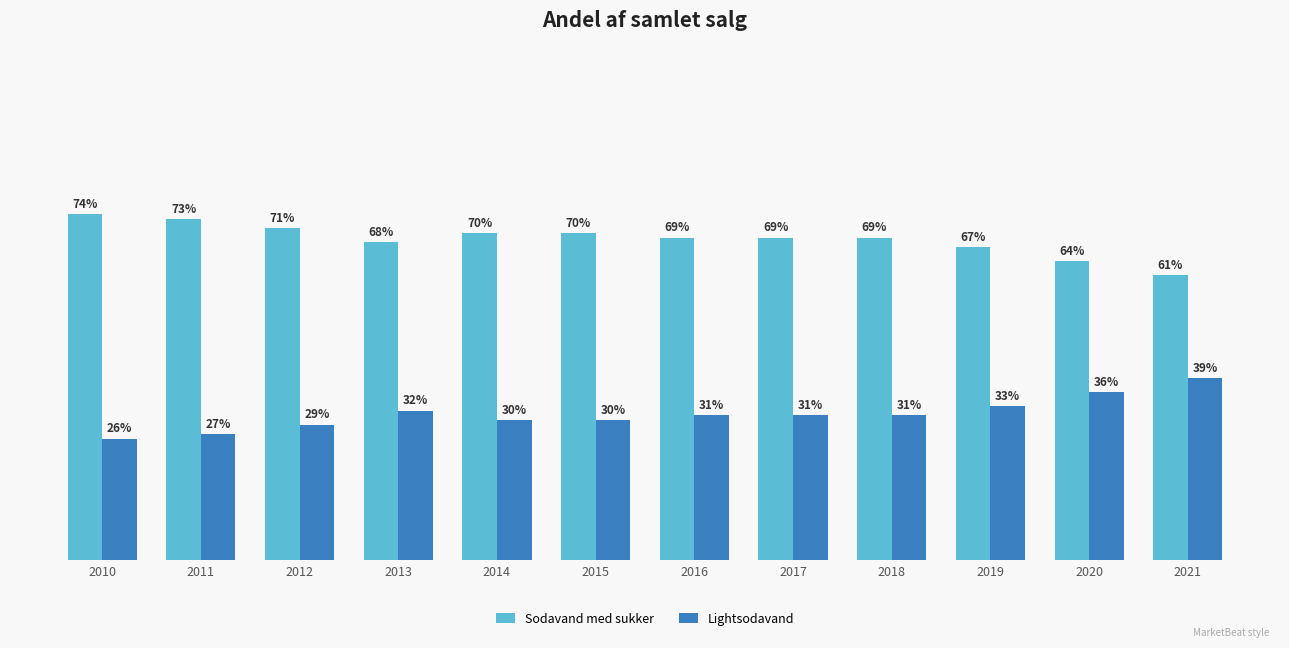

Rank the series by their average value, from highest to lowest.

Sodavand med sukker, Lightsodavand